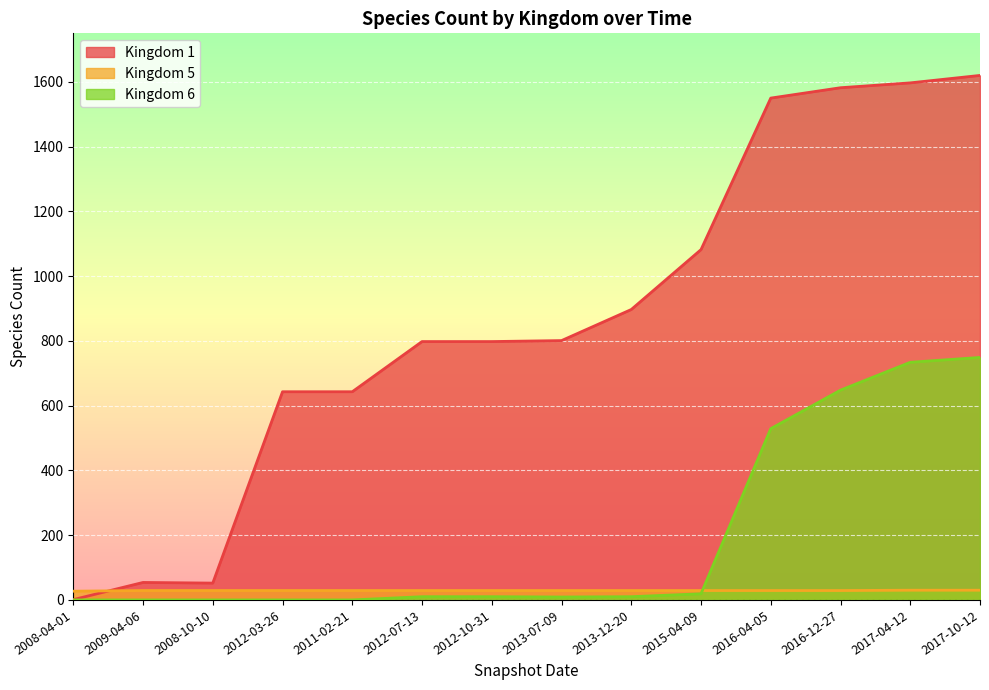

True or false: Kingdom 1 has a value of 446 at 2013-07-09.

False